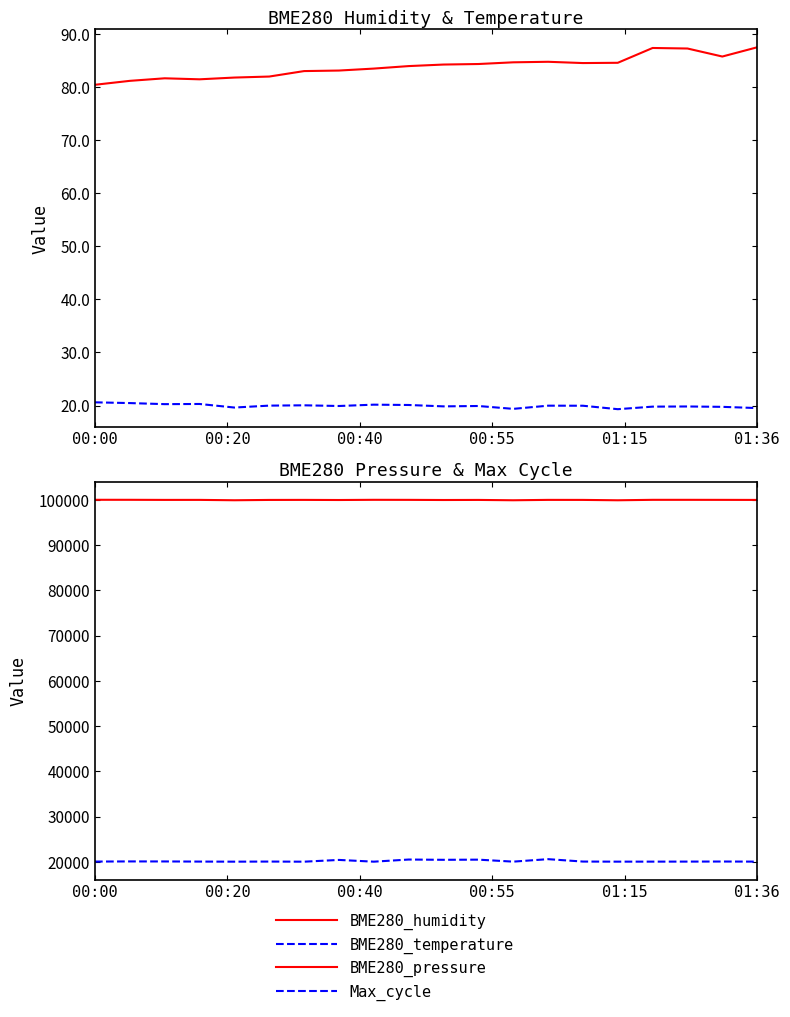

What are all the series names shown in the legend?

BME280_humidity, BME280_temperature, BME280_pressure, Max_cycle